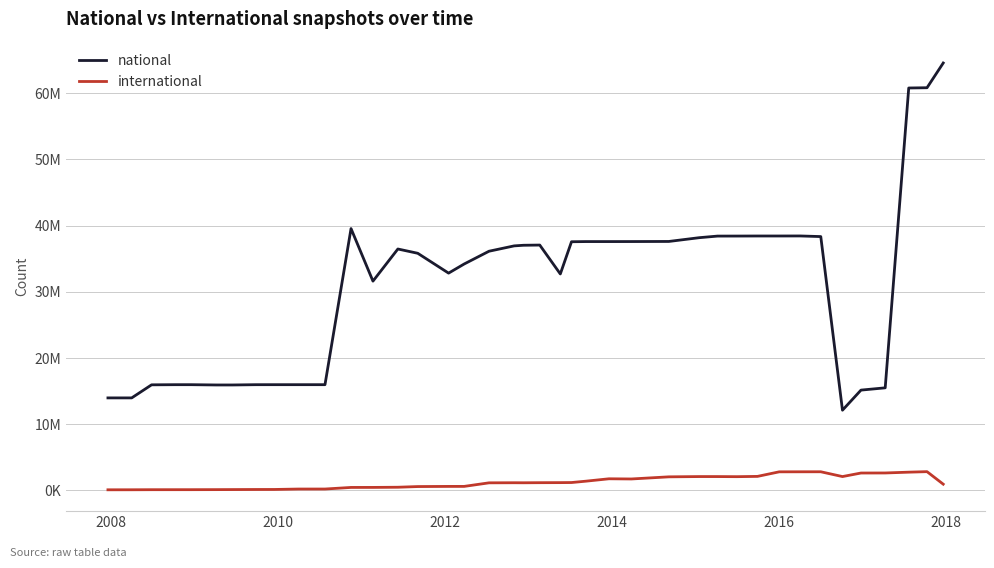

What are all the series names shown in the legend?

national, international